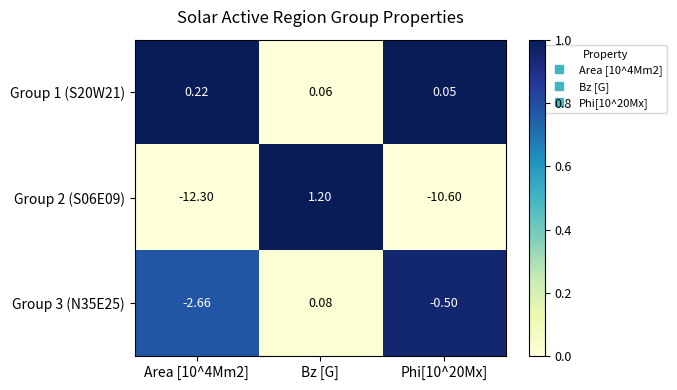

Which category has the highest value in the Group 3 (N35E25) series?

Bz [G]